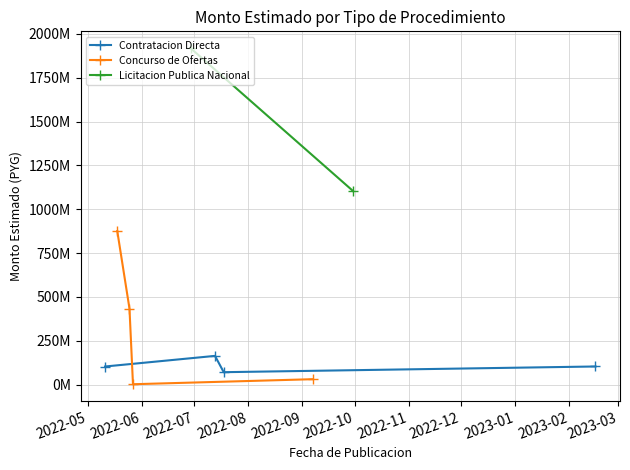

True or false: Concurso de Ofertas has more than 1 points higher than both neighbors.

False